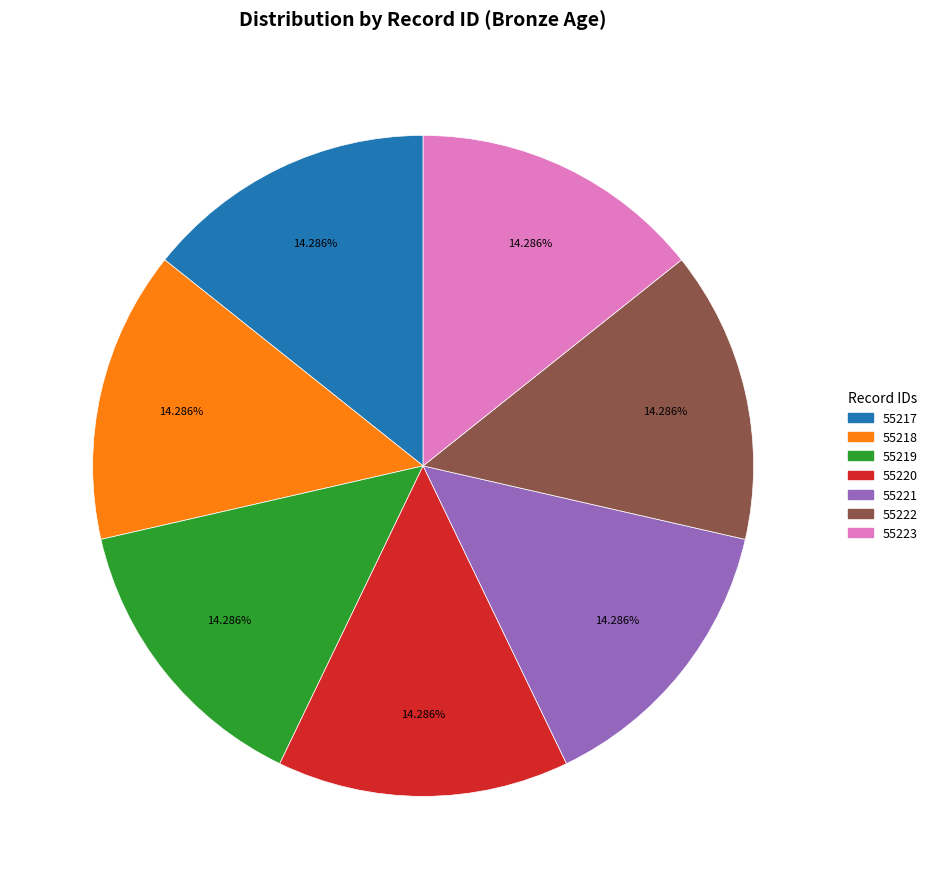

Combined, what portion of the pie is 55221 and 55217?

28.6%